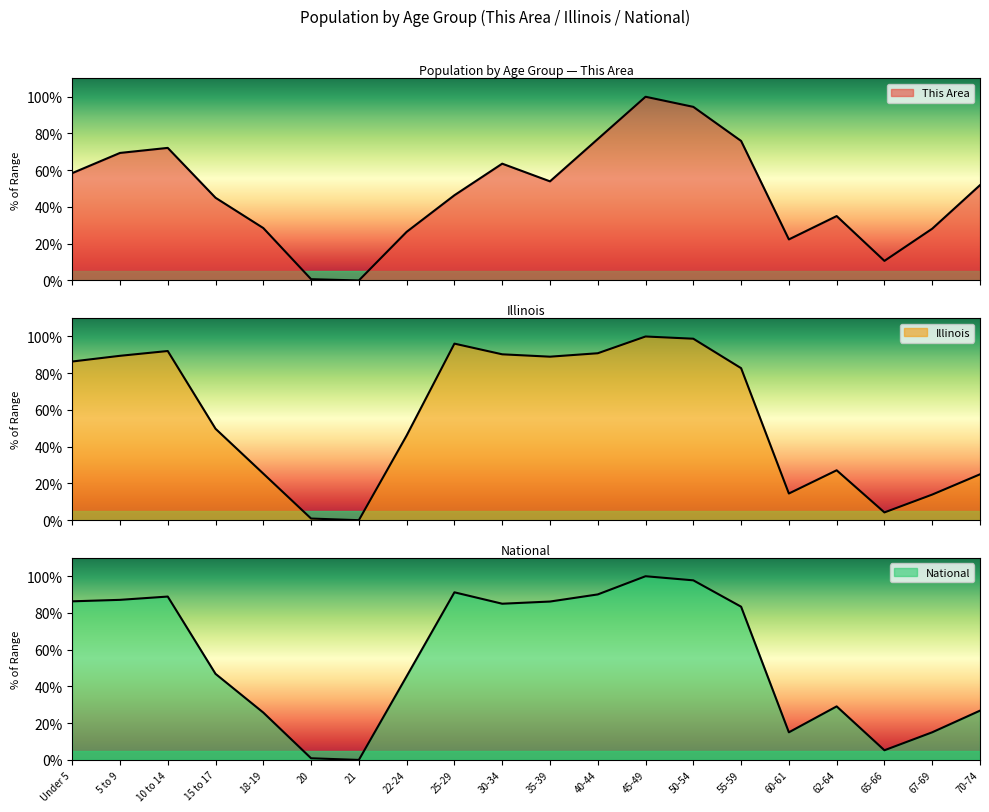

What is the value of the National point at the 16th from the left?

15.0